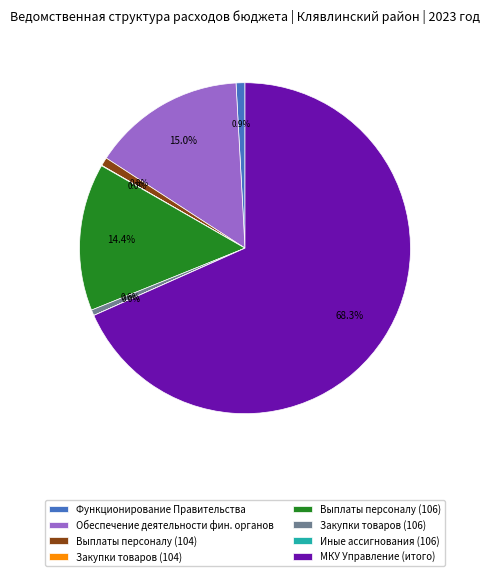

Between Выплаты персоналу (104) and Выплаты персоналу (106), which is larger?

Выплаты персоналу (106)